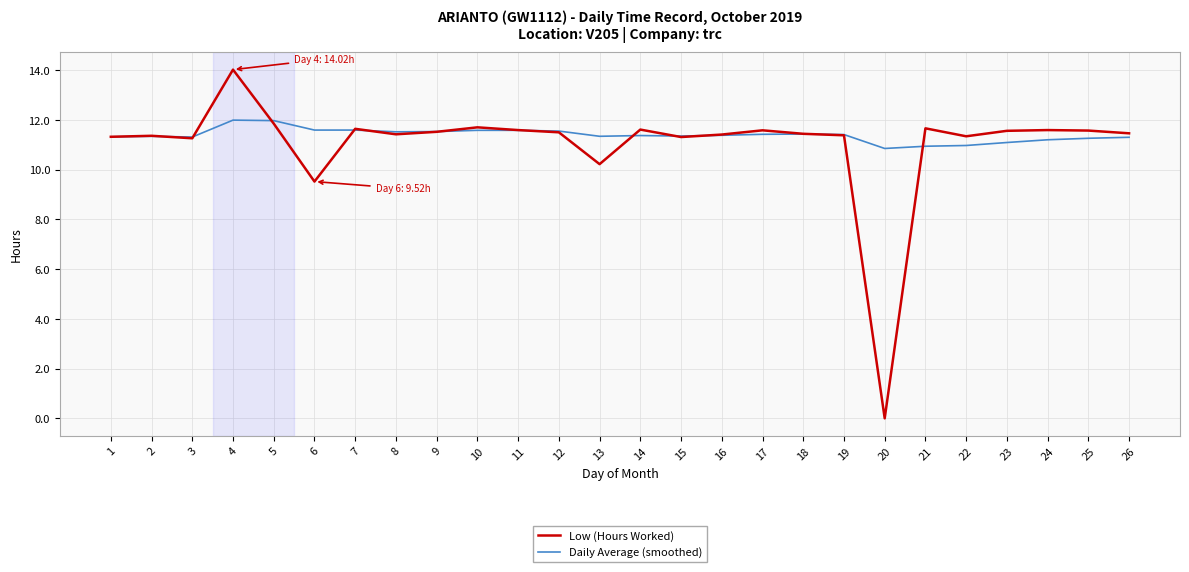

At 6, list the series in order from smallest to largest.

Low (Hours Worked), Daily Average (smoothed)